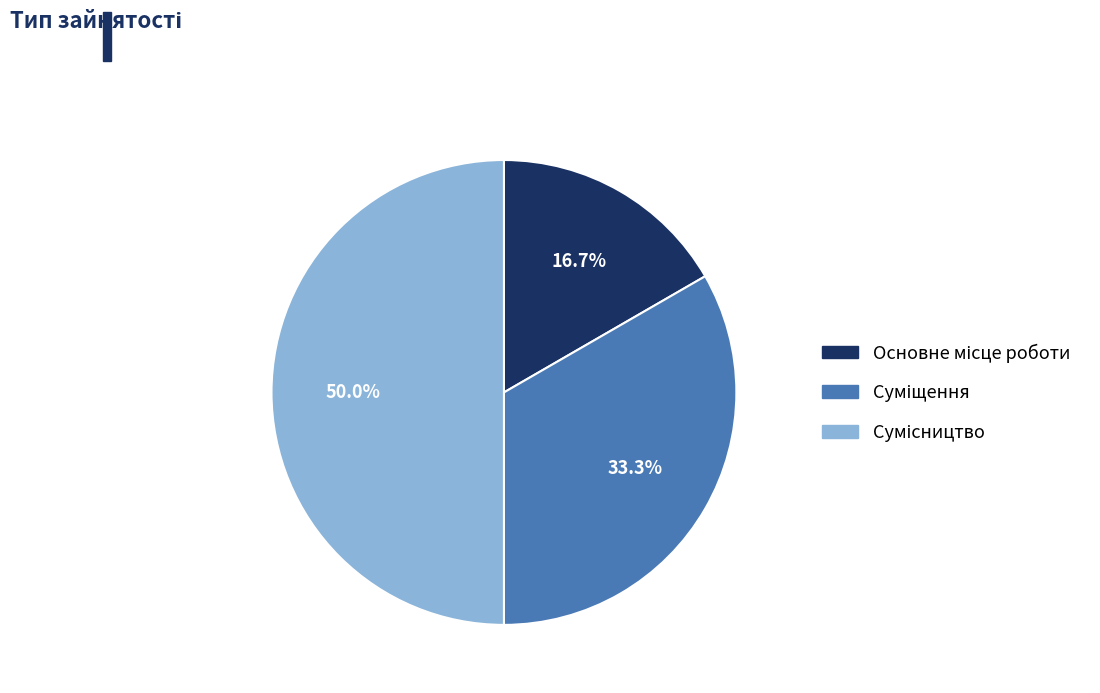

To the nearest percent, what is the difference between the largest and smallest slice percentages?

33%